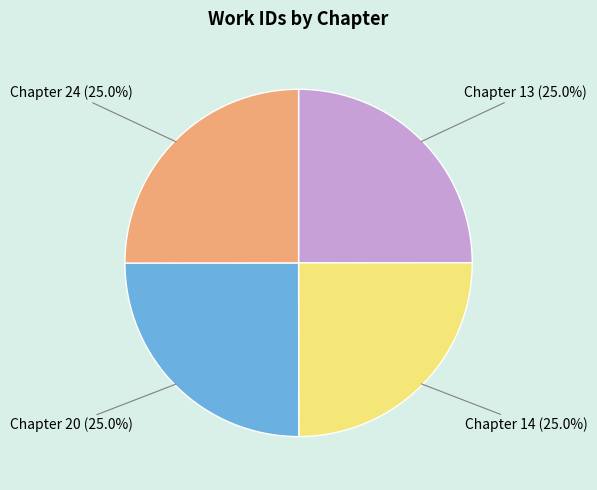

Does any single category account for the majority?

No